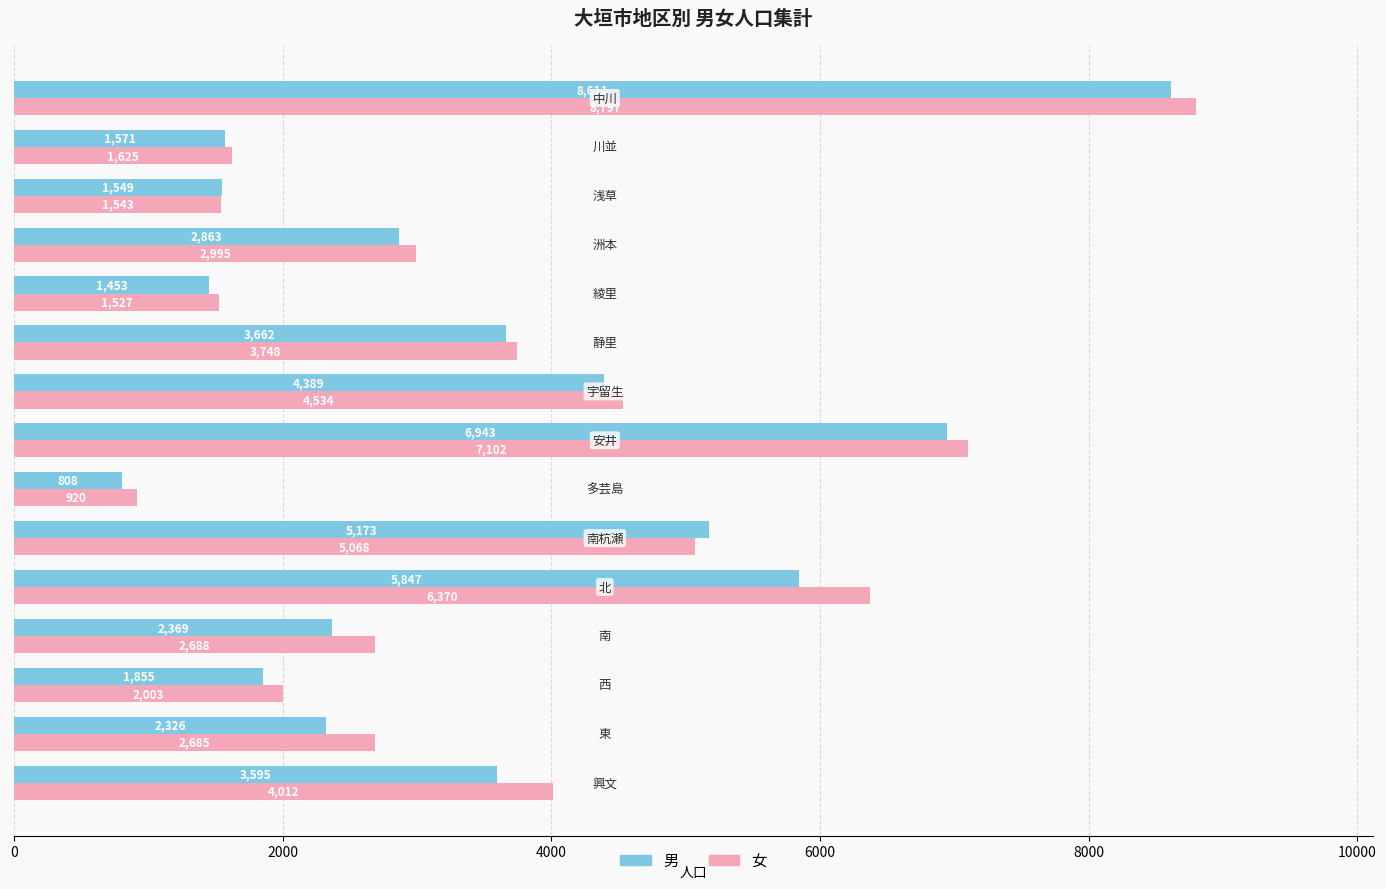

Which series has the largest total across all categories?

女